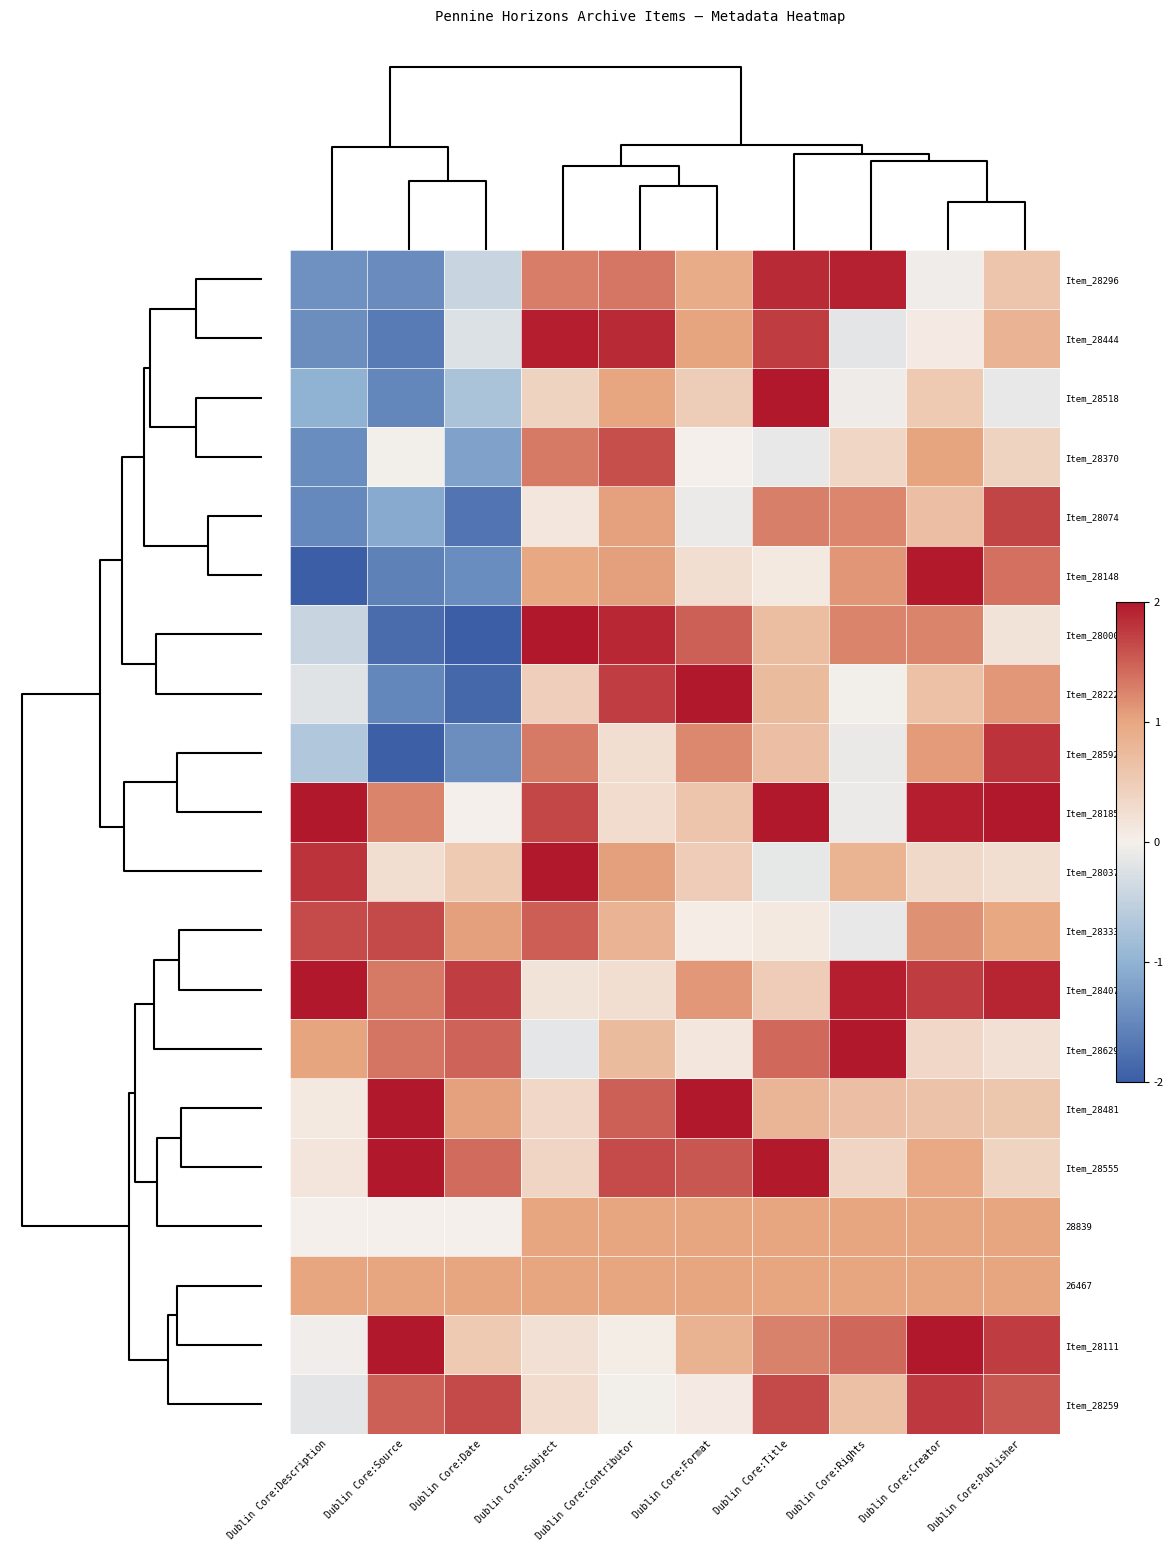

Reading left to right, what are all the values shown in this chart?

Item_28296: Dublin Core:Description=-1.4	Dublin Core:Source=-1.5	Dublin Core:Date=-0.4	Dublin Core:Subject=1.3	Dublin Core:Contributor=1.3	Dublin Core:Format=0.9	Dublin Core:Title=1.9	Dublin Core:Rights=1.9	Dublin Core:Creator=-0.0	Dublin Core:Publisher=0.6
Item_28444: Dublin Core:Description=-1.4	Dublin Core:Source=-1.7	Dublin Core:Date=-0.2	Dublin Core:Subject=2.0	Dublin Core:Contributor=1.9	Dublin Core:Format=1.0	Dublin Core:Title=1.7	Dublin Core:Rights=-0.2	Dublin Core:Creator=0.1	Dublin Core:Publisher=0.8
Item_28518: Dublin Core:Description=-1.0	Dublin Core:Source=-1.5	Dublin Core:Date=-0.7	Dublin Core:Subject=0.4	Dublin Core:Contributor=1.0	Dublin Core:Format=0.5	Dublin Core:Title=2.0	Dublin Core:Rights=-0.1	Dublin Core:Creator=0.5	Dublin Core:Publisher=-0.1
Item_28370: Dublin Core:Description=-1.4	Dublin Core:Source=-0.0	Dublin Core:Date=-1.2	Dublin Core:Subject=1.3	Dublin Core:Contributor=1.6	Dublin Core:Format=-0.0	Dublin Core:Title=-0.1	Dublin Core:Rights=0.3	Dublin Core:Creator=1.0	Dublin Core:Publisher=0.4
Item_28074: Dublin Core:Description=-1.5	Dublin Core:Source=-1.1	Dublin Core:Date=-1.7	Dublin Core:Subject=0.1	Dublin Core:Contributor=1.0	Dublin Core:Format=-0.1	Dublin Core:Title=1.3	Dublin Core:Rights=1.2	Dublin Core:Creator=0.7	Dublin Core:Publisher=1.7
Item_28148: Dublin Core:Description=-2.0	Dublin Core:Source=-1.6	Dublin Core:Date=-1.5	Dublin Core:Subject=1.0	Dublin Core:Contributor=1.0	Dublin Core:Format=0.2	Dublin Core:Title=0.1	Dublin Core:Rights=1.1	Dublin Core:Creator=2.0	Dublin Core:Publisher=1.4
Item_28000: Dublin Core:Description=-0.4	Dublin Core:Source=-1.8	Dublin Core:Date=-2.0	Dublin Core:Subject=2.0	Dublin Core:Contributor=1.9	Dublin Core:Format=1.5	Dublin Core:Title=0.7	Dublin Core:Rights=1.2	Dublin Core:Creator=1.2	Dublin Core:Publisher=0.2
Item_28222: Dublin Core:Description=-0.2	Dublin Core:Source=-1.5	Dublin Core:Date=-1.9	Dublin Core:Subject=0.5	Dublin Core:Contributor=1.7	Dublin Core:Format=2.0	Dublin Core:Title=0.7	Dublin Core:Rights=-0.0	Dublin Core:Creator=0.7	Dublin Core:Publisher=1.1
Item_28592: Dublin Core:Description=-0.7	Dublin Core:Source=-2.0	Dublin Core:Date=-1.4	Dublin Core:Subject=1.3	Dublin Core:Contributor=0.2	Dublin Core:Format=1.2	Dublin Core:Title=0.7	Dublin Core:Rights=-0.1	Dublin Core:Creator=1.1	Dublin Core:Publisher=1.8
Item_28185: Dublin Core:Description=2.0	Dublin Core:Source=1.2	Dublin Core:Date=0.0	Dublin Core:Subject=1.7	Dublin Core:Contributor=0.3	Dublin Core:Format=0.6	Dublin Core:Title=2.0	Dublin Core:Rights=-0.1	Dublin Core:Creator=1.9	Dublin Core:Publisher=2.0
Item_28037: Dublin Core:Description=1.8	Dublin Core:Source=0.2	Dublin Core:Date=0.5	Dublin Core:Subject=2.0	Dublin Core:Contributor=1.1	Dublin Core:Format=0.5	Dublin Core:Title=-0.2	Dublin Core:Rights=0.8	Dublin Core:Creator=0.3	Dublin Core:Publisher=0.2
Item_28333: Dublin Core:Description=1.6	Dublin Core:Source=1.7	Dublin Core:Date=1.1	Dublin Core:Subject=1.5	Dublin Core:Contributor=0.8	Dublin Core:Format=0.1	Dublin Core:Title=0.1	Dublin Core:Rights=-0.1	Dublin Core:Creator=1.1	Dublin Core:Publisher=1.0
Item_28407: Dublin Core:Description=2.0	Dublin Core:Source=1.3	Dublin Core:Date=1.7	Dublin Core:Subject=0.2	Dublin Core:Contributor=0.2	Dublin Core:Format=1.1	Dublin Core:Title=0.5	Dublin Core:Rights=1.9	Dublin Core:Creator=1.7	Dublin Core:Publisher=1.9
Item_28629: Dublin Core:Description=1.0	Dublin Core:Source=1.3	Dublin Core:Date=1.5	Dublin Core:Subject=-0.2	Dublin Core:Contributor=0.7	Dublin Core:Format=0.1	Dublin Core:Title=1.4	Dublin Core:Rights=2.0	Dublin Core:Creator=0.3	Dublin Core:Publisher=0.2
Item_28481: Dublin Core:Description=0.1	Dublin Core:Source=2.0	Dublin Core:Date=1.0	Dublin Core:Subject=0.3	Dublin Core:Contributor=1.5	Dublin Core:Format=2.0	Dublin Core:Title=0.8	Dublin Core:Rights=0.7	Dublin Core:Creator=0.6	Dublin Core:Publisher=0.6
Item_28555: Dublin Core:Description=0.1	Dublin Core:Source=2.0	Dublin Core:Date=1.4	Dublin Core:Subject=0.4	Dublin Core:Contributor=1.6	Dublin Core:Format=1.5	Dublin Core:Title=2.0	Dublin Core:Rights=0.4	Dublin Core:Creator=1.0	Dublin Core:Publisher=0.4
28839: Dublin Core:Description=0.0	Dublin Core:Source=0.0	Dublin Core:Date=0.0	Dublin Core:Subject=1.0	Dublin Core:Contributor=1.0	Dublin Core:Format=1.0	Dublin Core:Title=1.0	Dublin Core:Rights=1.0	Dublin Core:Creator=1.0	Dublin Core:Publisher=1.0
26467: Dublin Core:Description=1.0	Dublin Core:Source=1.0	Dublin Core:Date=1.0	Dublin Core:Subject=1.0	Dublin Core:Contributor=1.0	Dublin Core:Format=1.0	Dublin Core:Title=1.0	Dublin Core:Rights=1.0	Dublin Core:Creator=1.0	Dublin Core:Publisher=1.0
Item_28111: Dublin Core:Description=-0.0	Dublin Core:Source=2.0	Dublin Core:Date=0.5	Dublin Core:Subject=0.2	Dublin Core:Contributor=0.0	Dublin Core:Format=0.9	Dublin Core:Title=1.3	Dublin Core:Rights=1.4	Dublin Core:Creator=2.0	Dublin Core:Publisher=1.7
Item_28259: Dublin Core:Description=-0.2	Dublin Core:Source=1.5	Dublin Core:Date=1.7	Dublin Core:Subject=0.3	Dublin Core:Contributor=-0.0	Dublin Core:Format=0.1	Dublin Core:Title=1.7	Dublin Core:Rights=0.7	Dublin Core:Creator=1.8	Dublin Core:Publisher=1.5